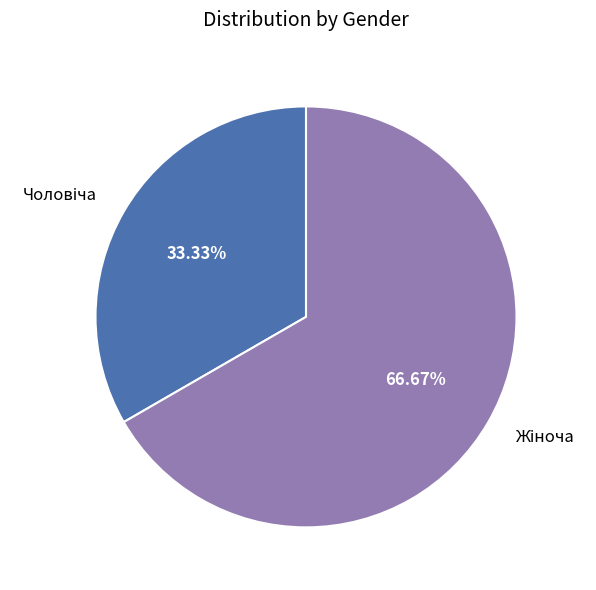

How many segments does this pie chart have?

2